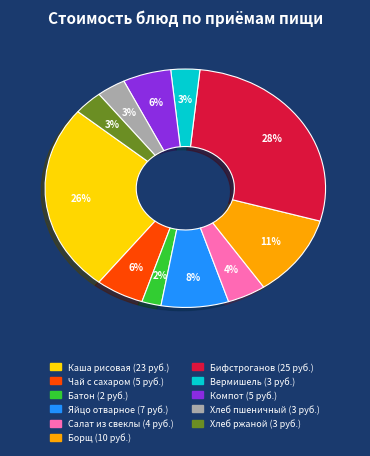

Is there any slice that represents more than half of the pie?

No